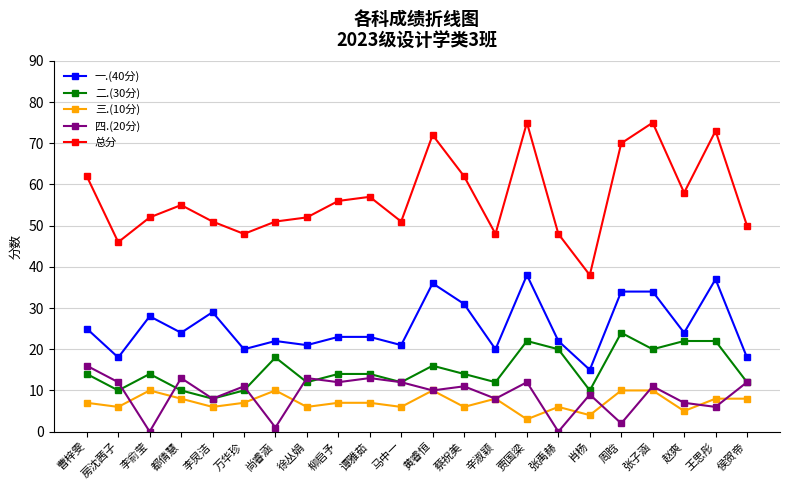

What is the label of the 9th point from the right?

辛淑颖